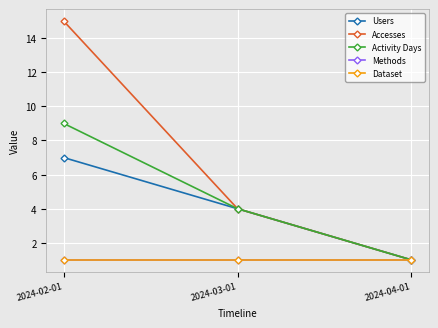

Count the number of categories in the chart.

3